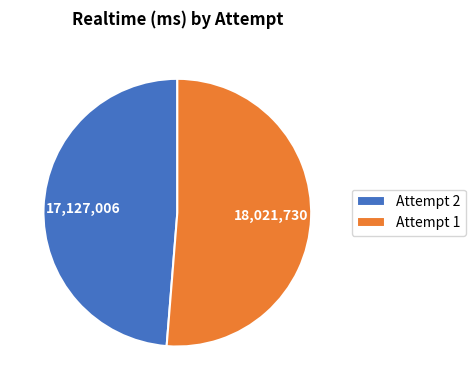

Rank the categories by value from lowest to highest.

Attempt 2, Attempt 1